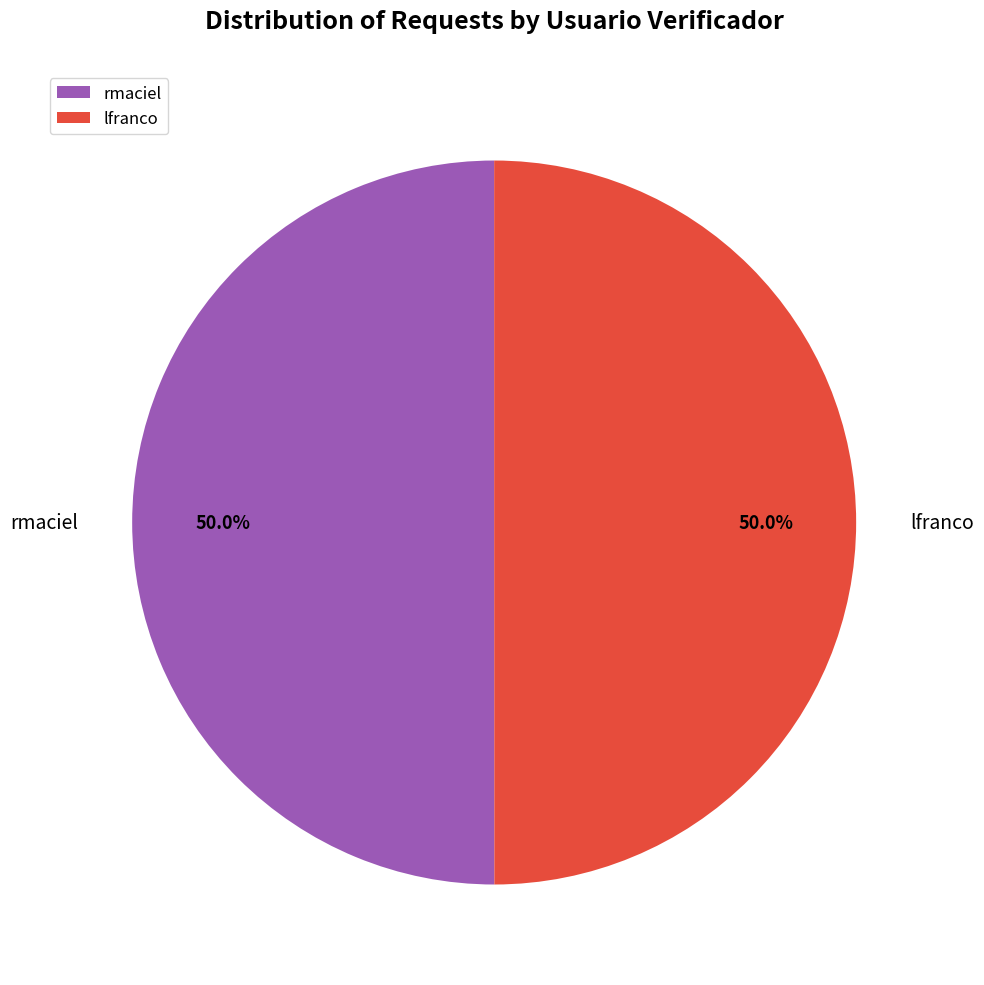

What percentage is NOT represented by lfranco?

50.0%